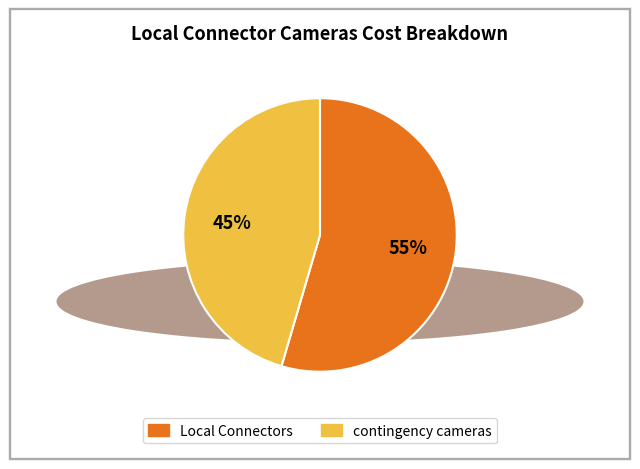

Does Local Connectors account for over 50% of the chart?

Yes